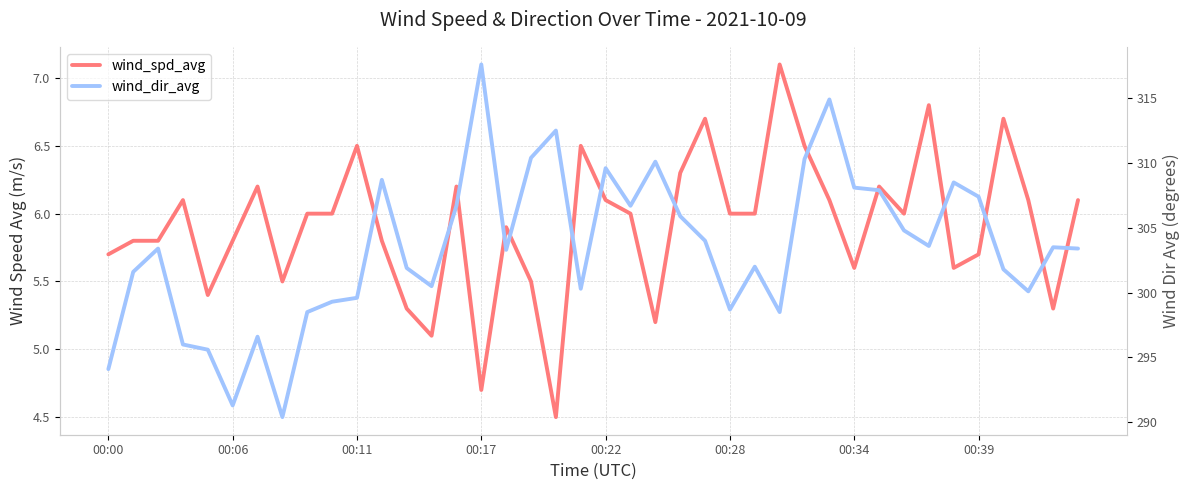

Does the chart display data point markers on the line(s)?

No